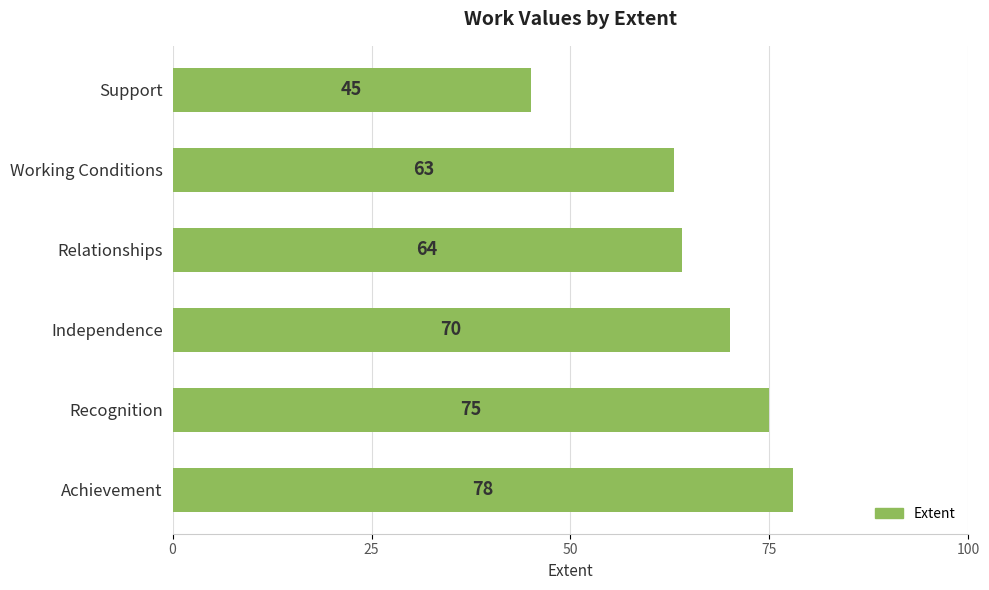

What is the smallest value displayed?

45